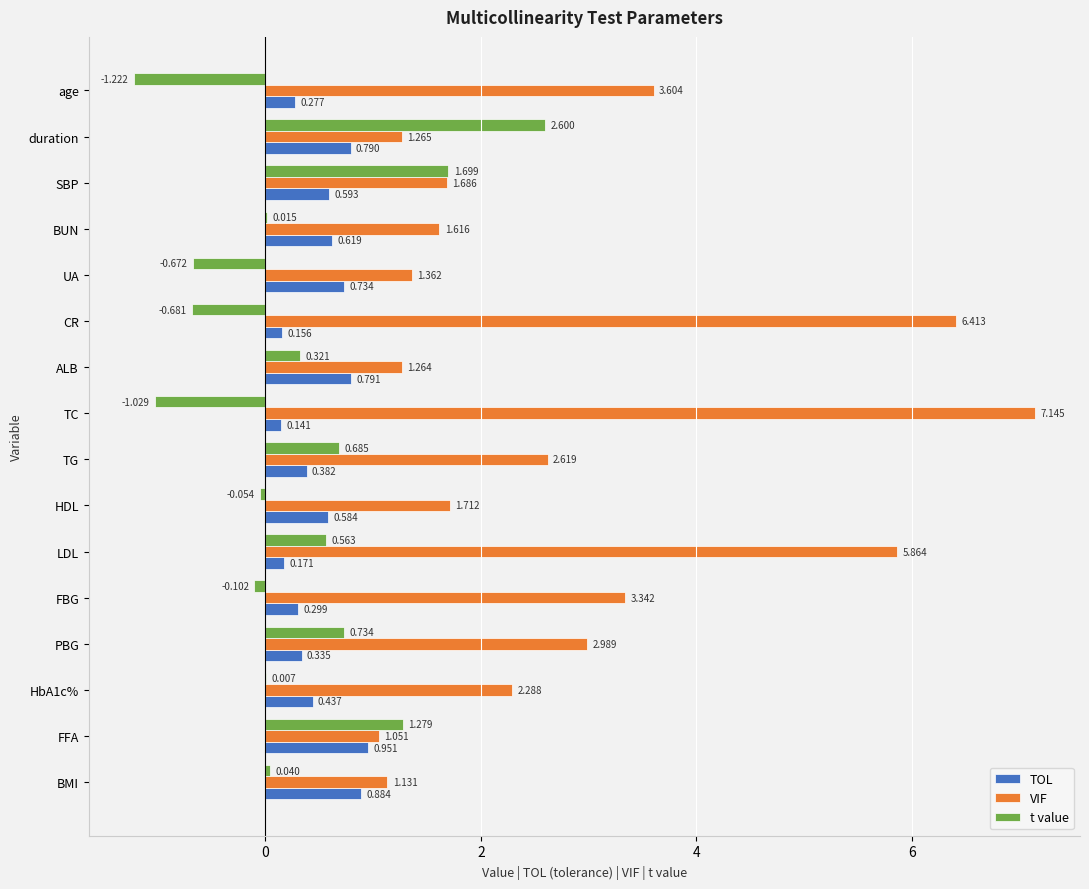

At which category is the sum across all series the highest?

LDL